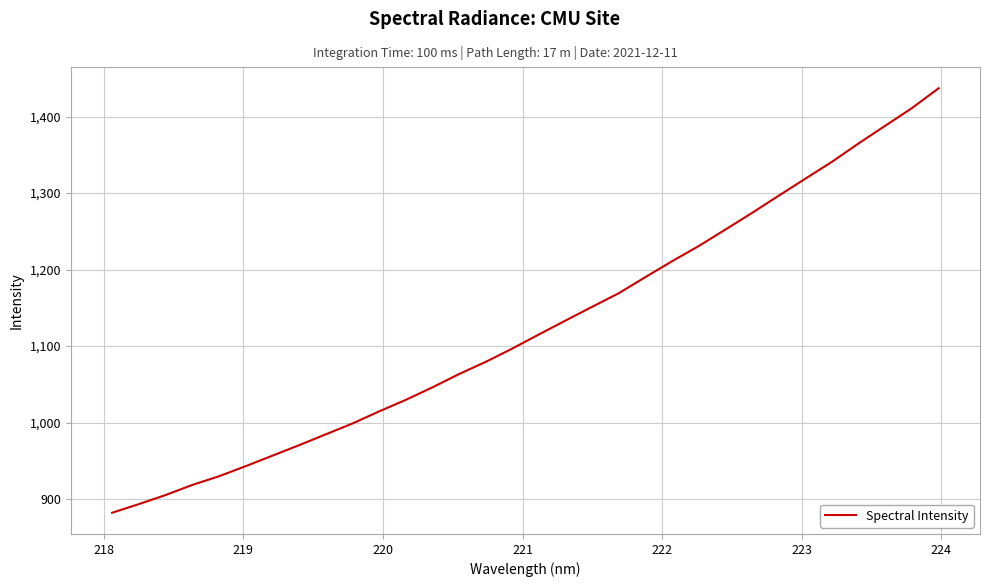

What is the difference between the maximum and minimum values?

555.0